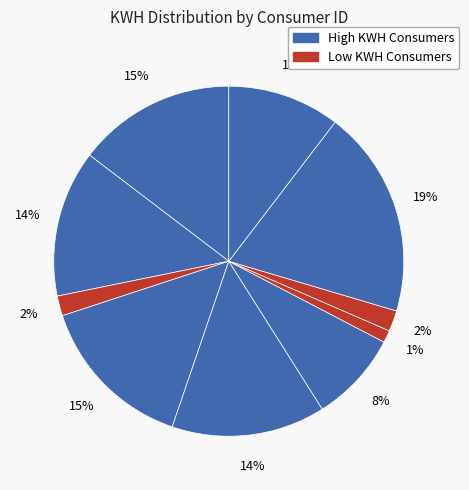

How many slices are in this pie chart?

10